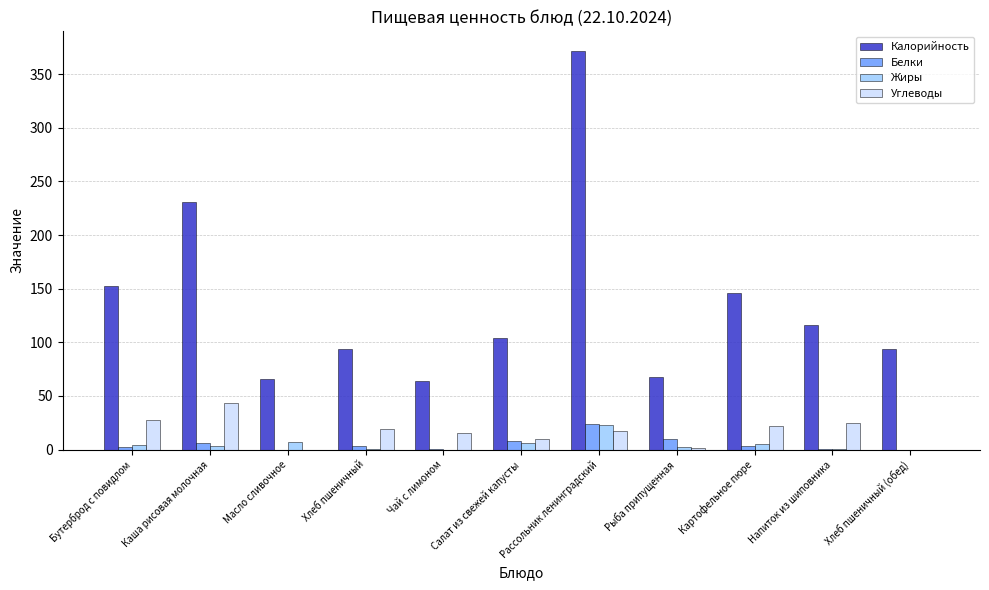

The value of Углеводы at Бутерброд с повидлом is 46.1. True or false?

False